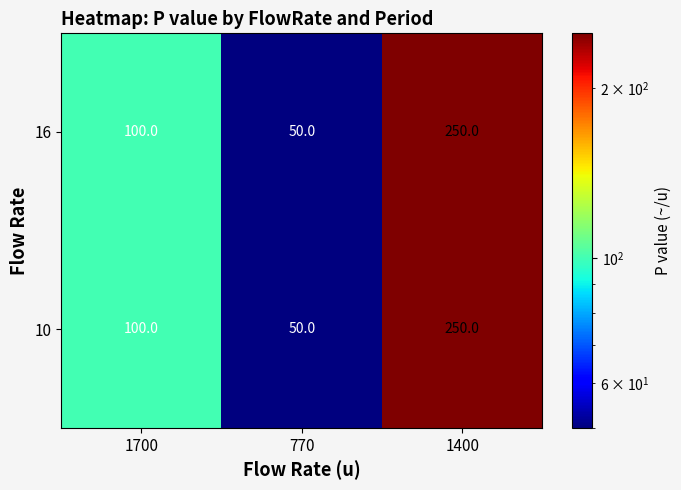

What is the maximum value for 16?

250